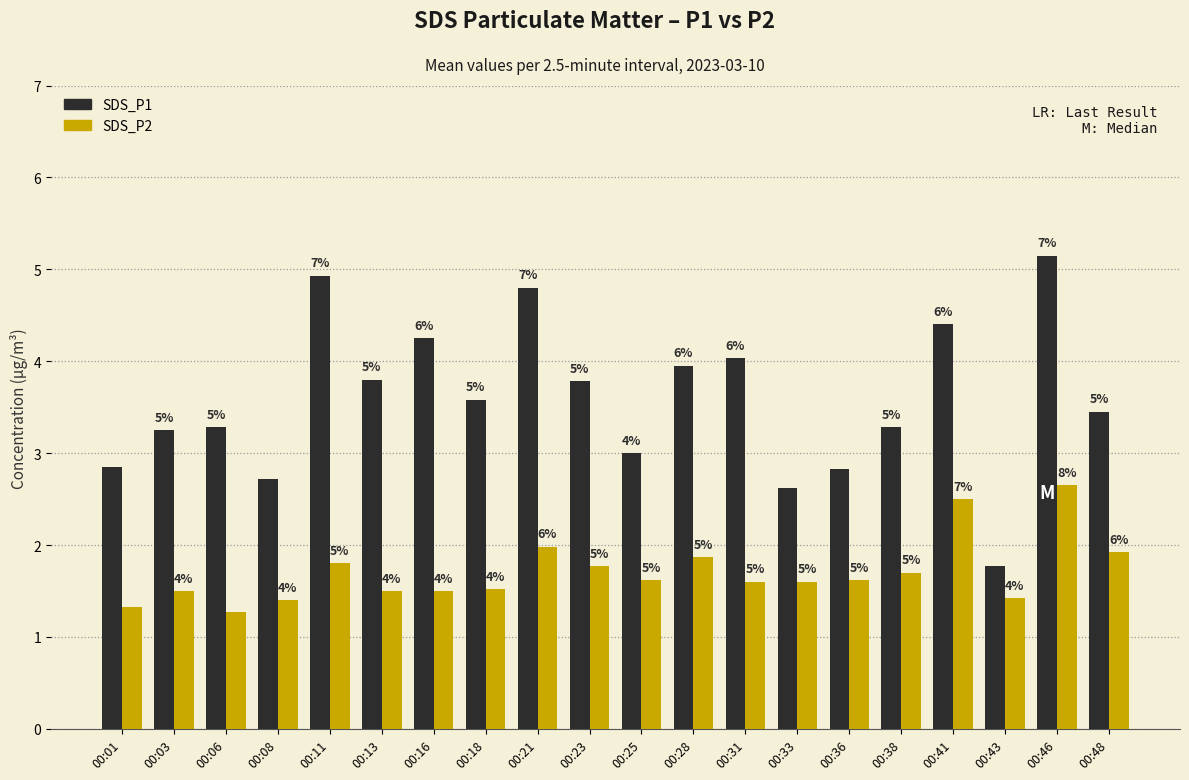

Reading left to right, transcribe all the data shown in this chart.

SDS_P1: 2.9	3.2	3.3	2.7	4.9	3.8	4.2	3.6	4.8	3.8	3.0	4.0	4.0	2.6	2.8	3.3	4.4	1.8	5.2	3.5
SDS_P2: 1.3	1.5	1.3	1.4	1.8	1.5	1.5	1.5	2.0	1.8	1.6	1.9	1.6	1.6	1.6	1.7	2.5	1.4	2.6	1.9